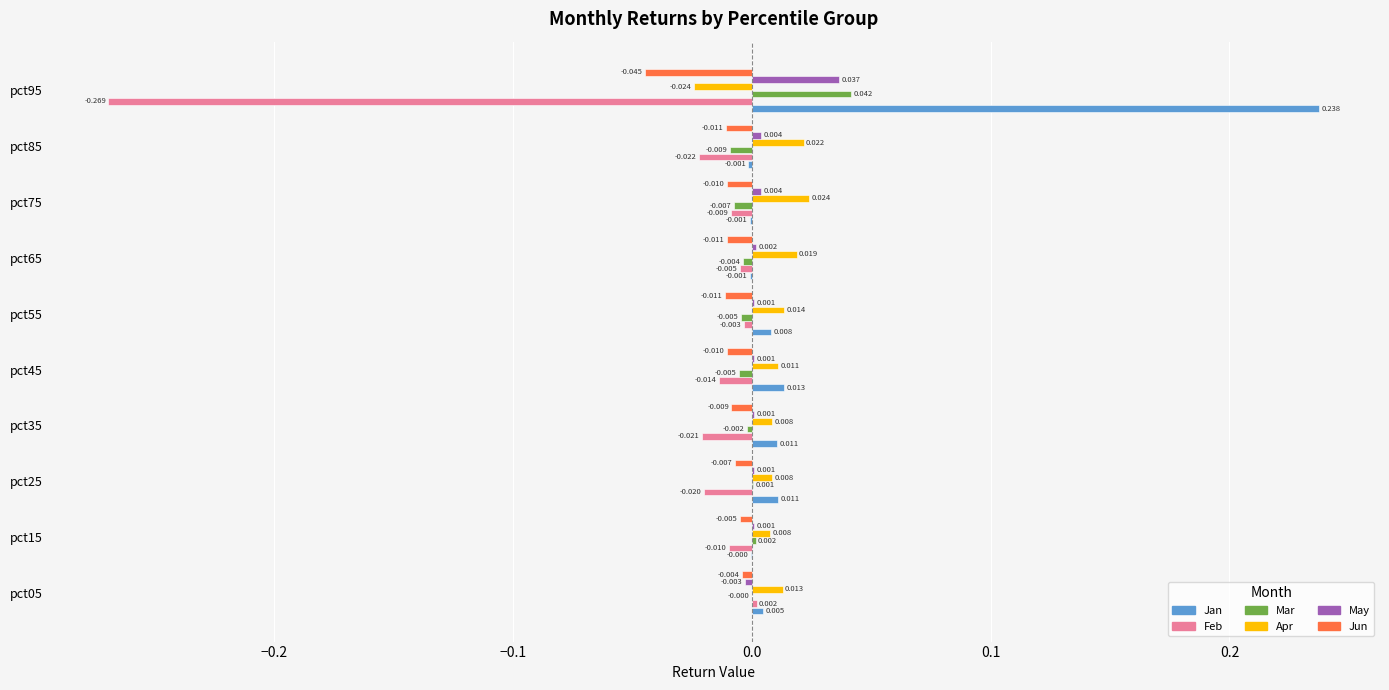

Between pct35 and pct85, which series saw the biggest shift?

Apr